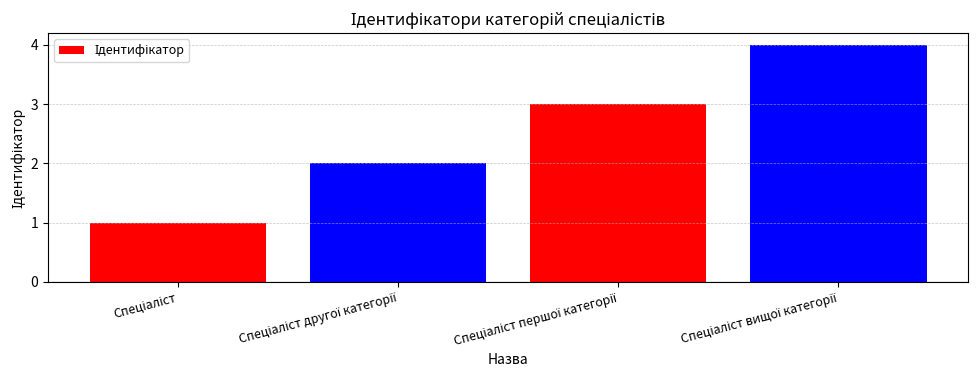

What is the sum of all values?

10